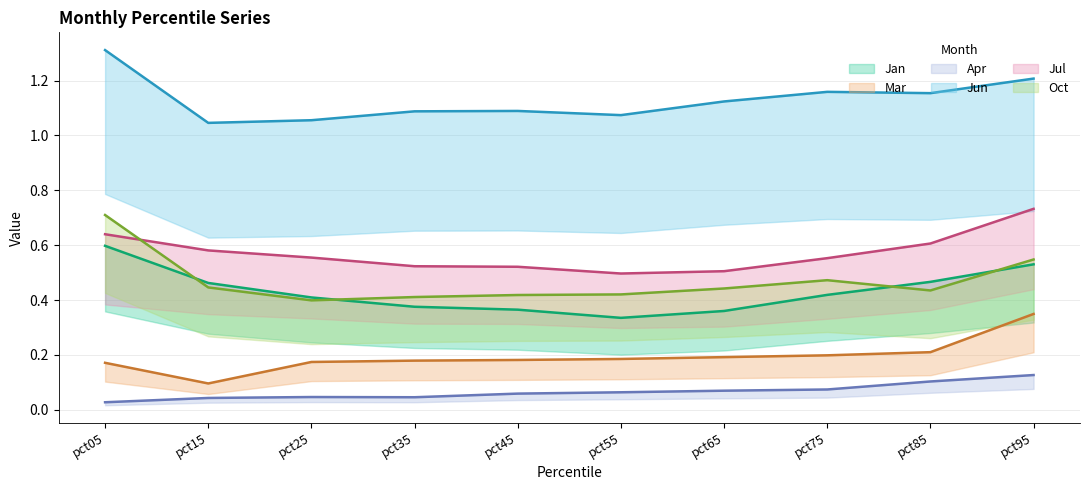

What is the value of the Jun point at the 2nd from the left?

1.0